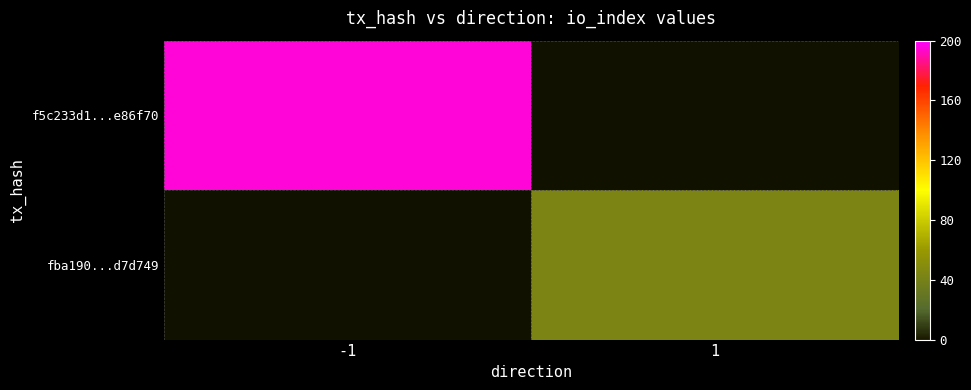

At which category does the chart reach its minimum across all series?

1